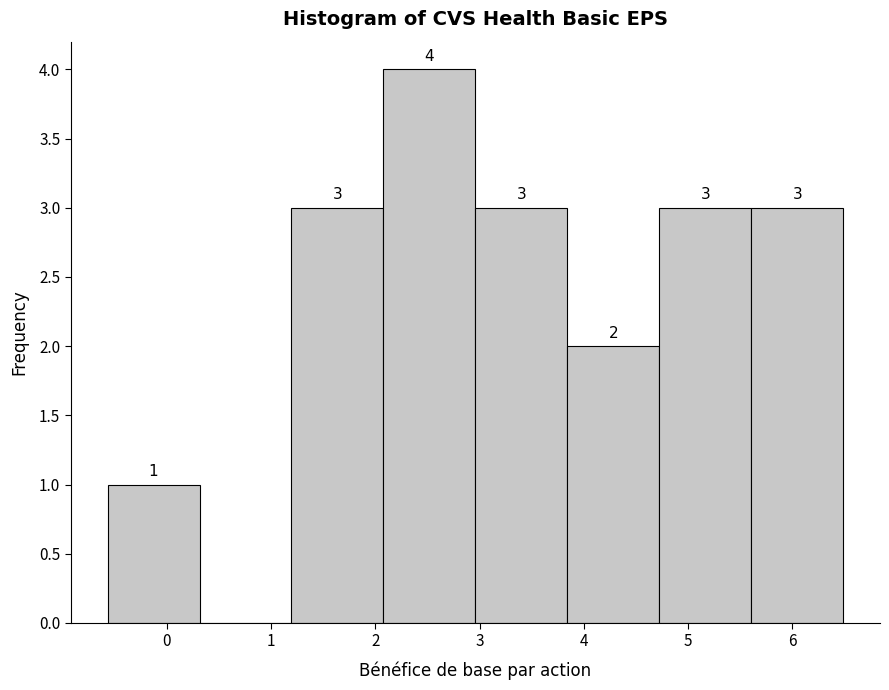

Over which range of the x-axis is the bar tallest?

2.1 to 3.0